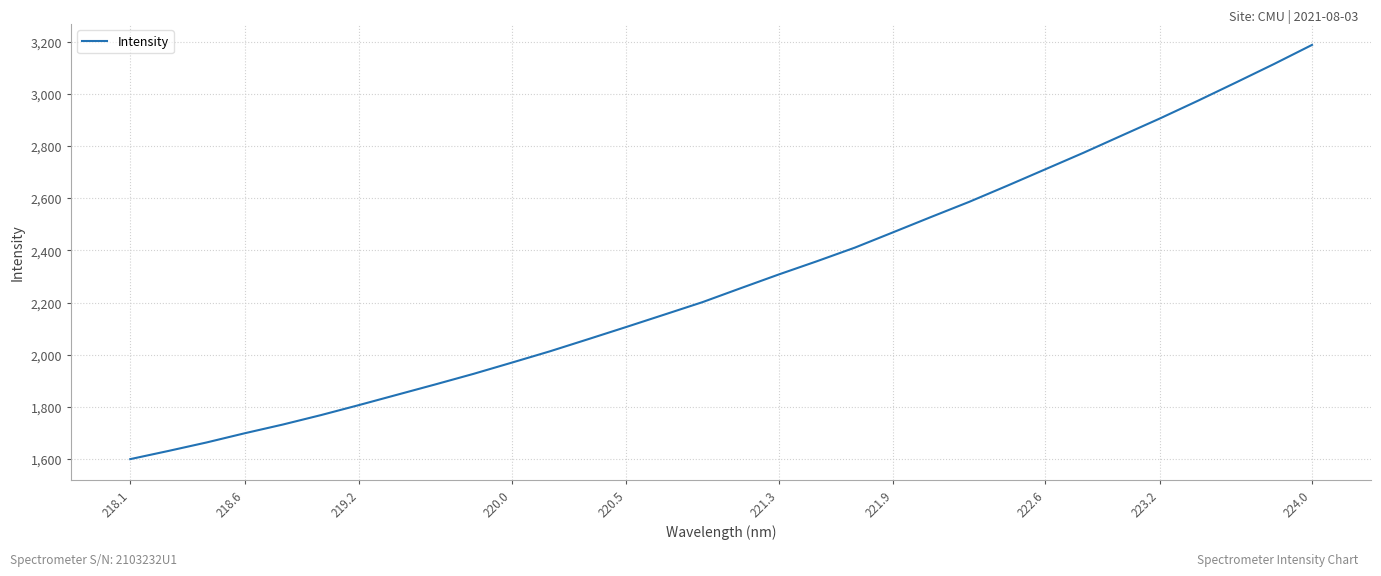

What is the minimum value shown in the chart?

1600.6